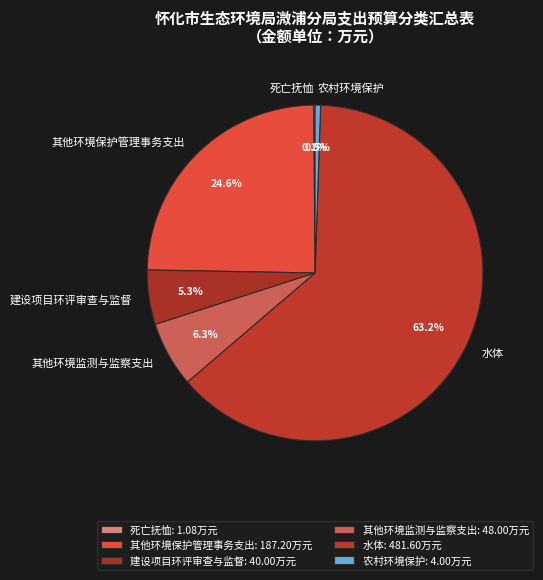

To the nearest percent, what is the combined percentage of 建设项目环评审查与监督 and 水体?

68%